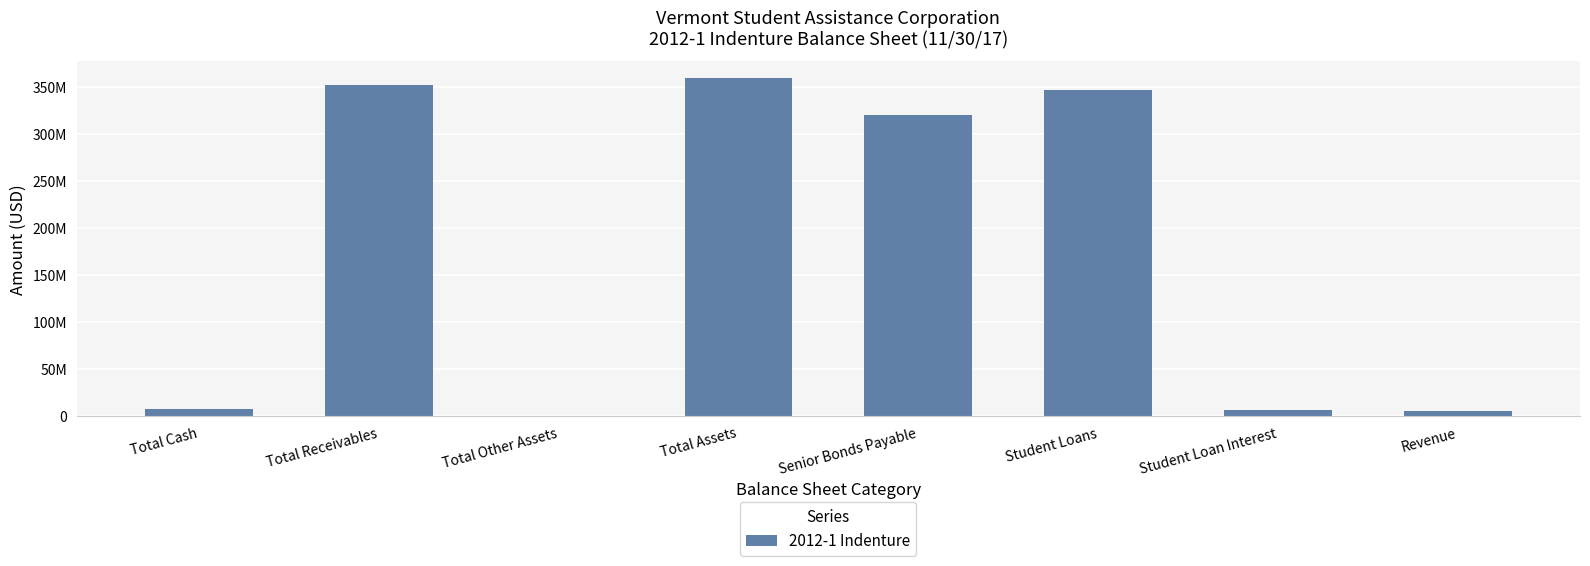

What is the difference between the second highest and minimum values?

351589320.8